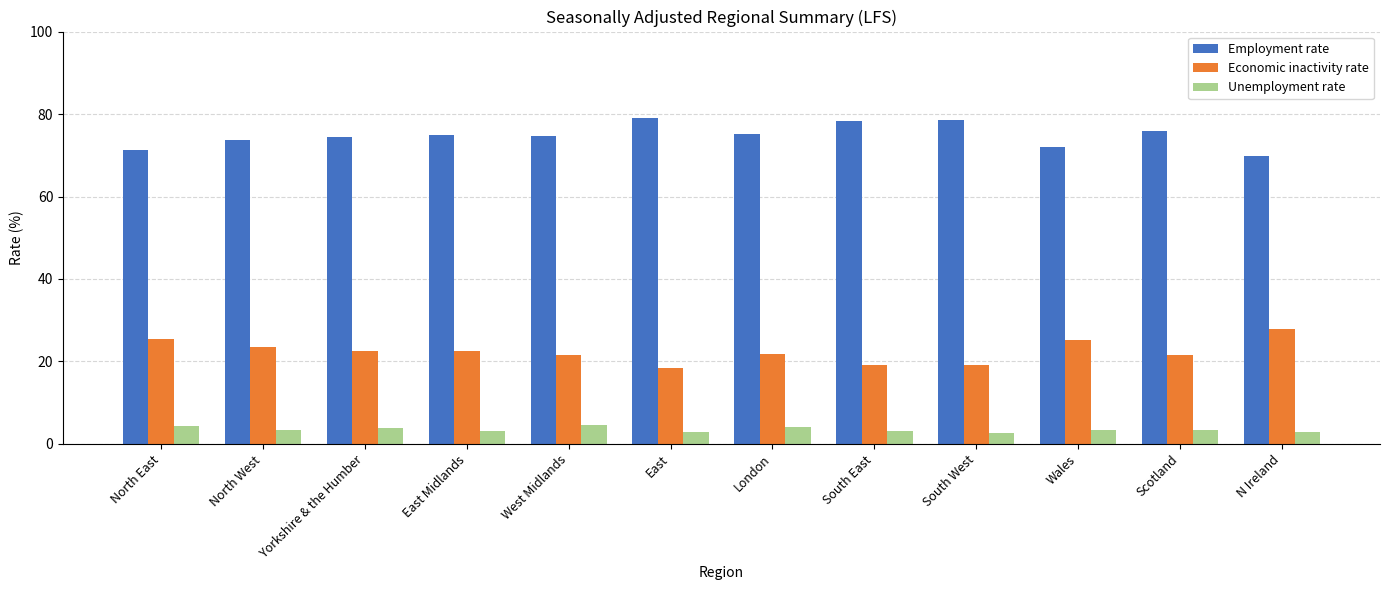

True or false: Economic inactivity rate has a value of 19.1 at South West.

True